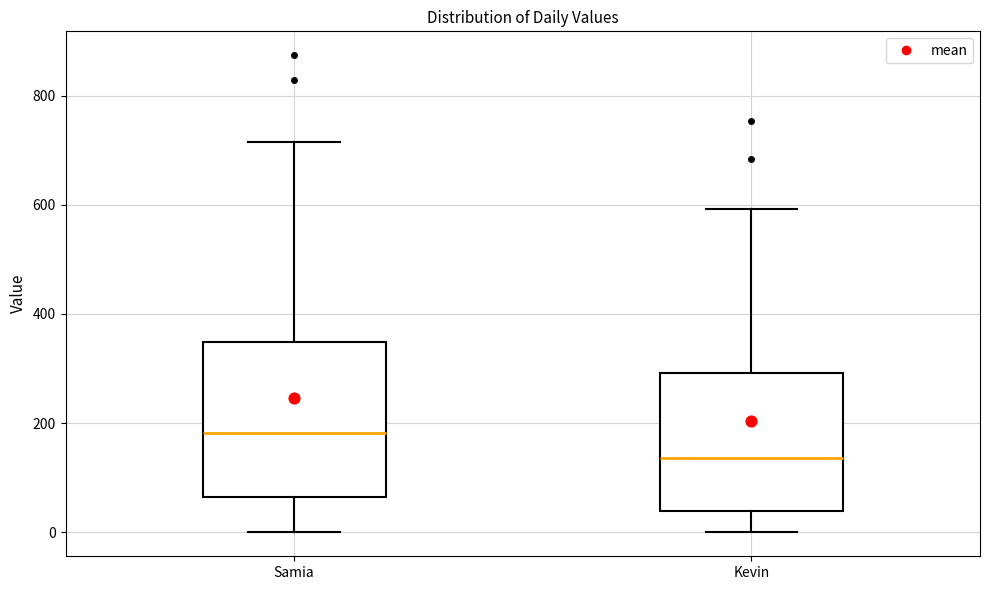

Where does the upper whisker of the box for Kevin end on the y-axis? The values are not printed on the chart, so give them approximately, as read against the axis.

600